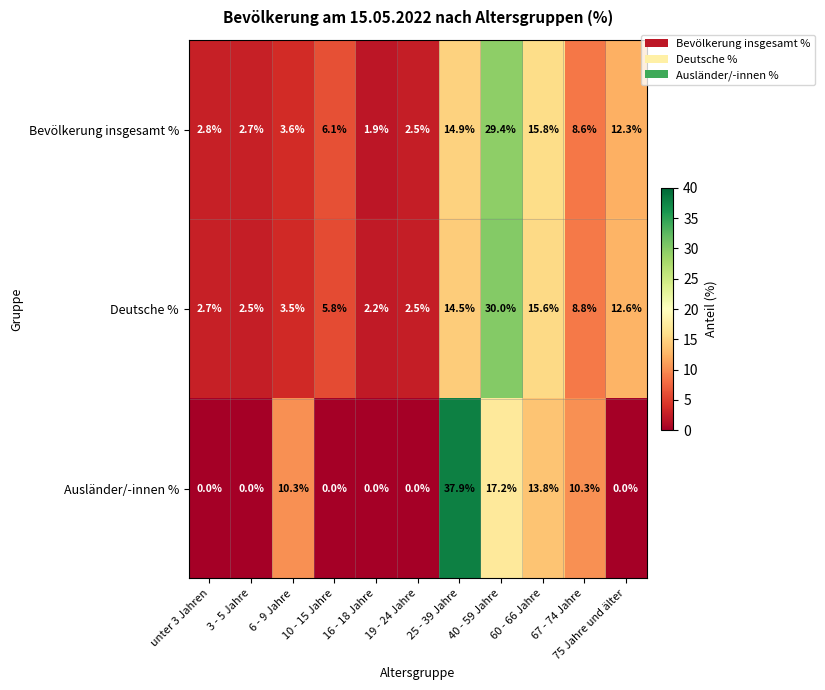

The value of Ausländer/-innen % at 3 - 5 Jahre is 0.0. True or false?

True